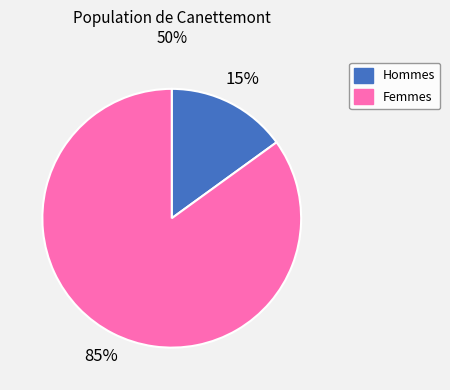

How many segments does this pie chart have?

2